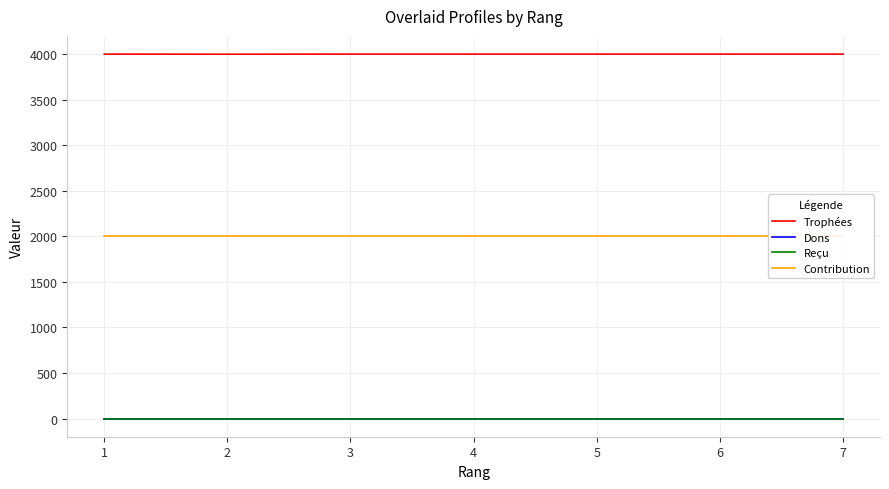

Reading left to right, list all the values displayed in this chart.

Trophées: 4001	4000	4001	4001	4001	4001	4001
Dons: 0	0	0	0	0	0	0
Reçu: 0	0	0	0	0	0	0
Contribution: 2000	2000	2000	2000	2000	2000	2000